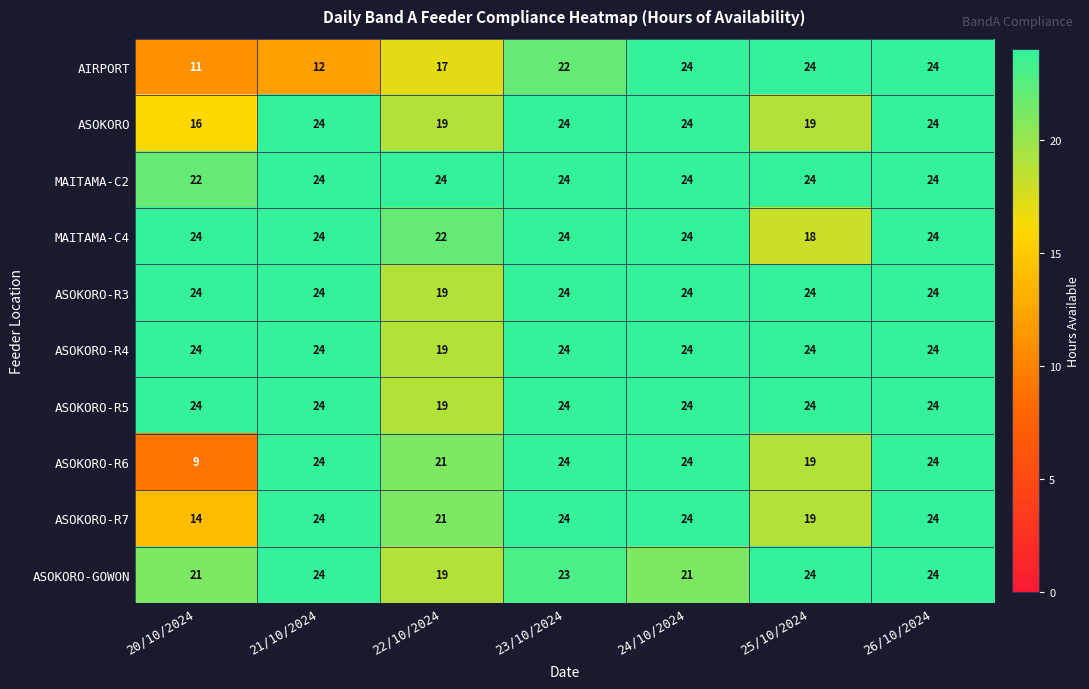

What is the minimum value shown in the chart?

9